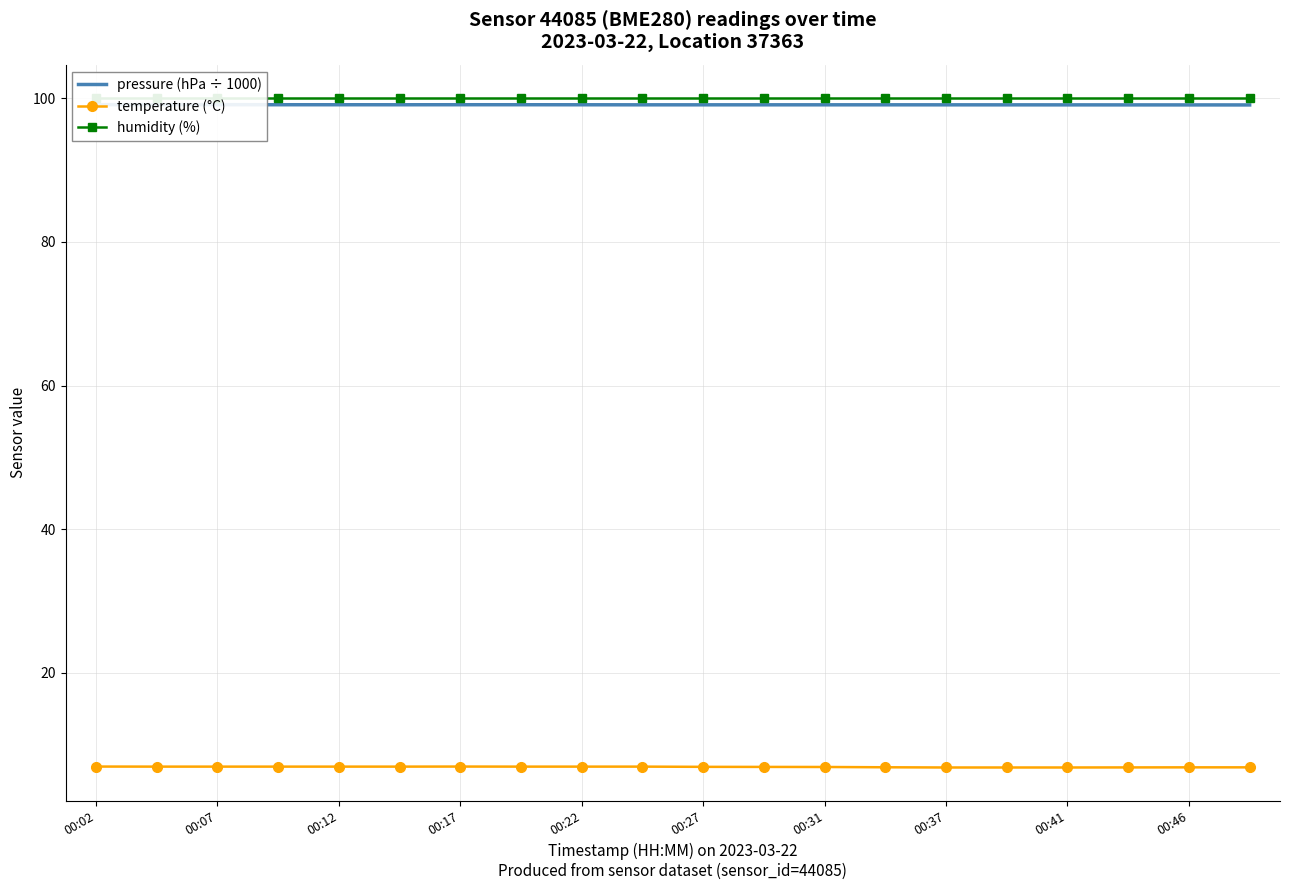

At which label does humidity (%) reach its peak?

00:02